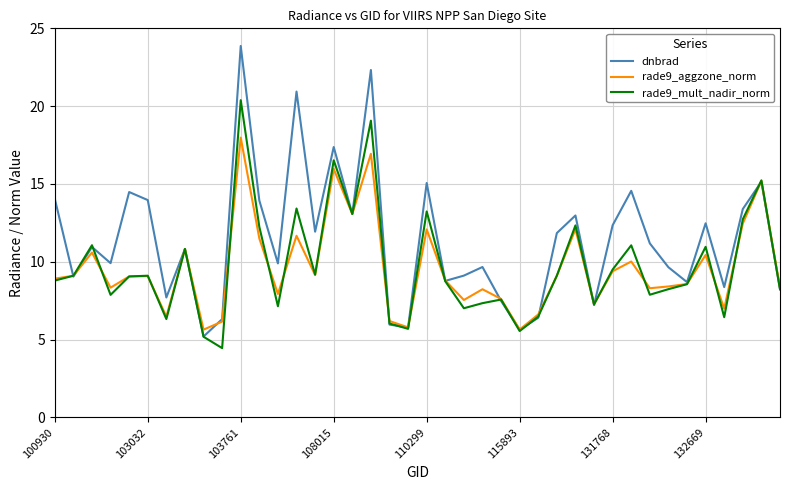

What is the smallest value displayed?

4.4